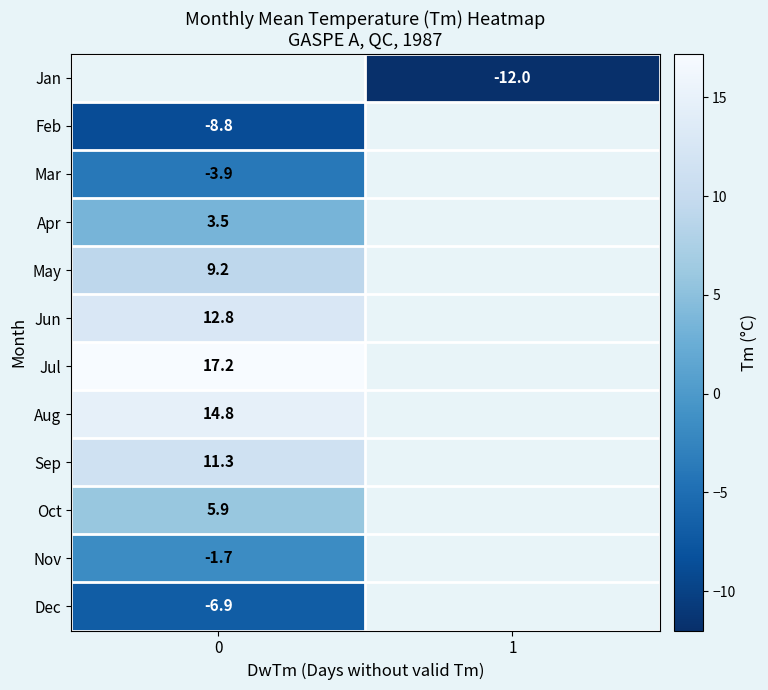

How many distinct data groups are displayed?

12